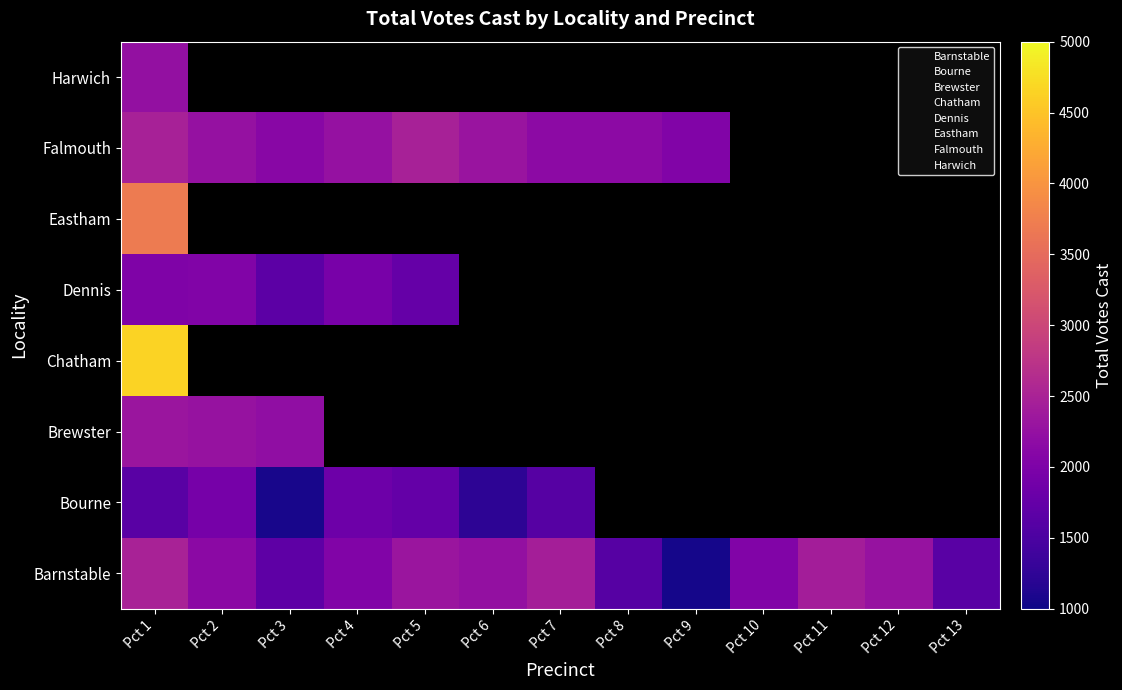

At which label is Barnstable closest to 1771?

Pct 3